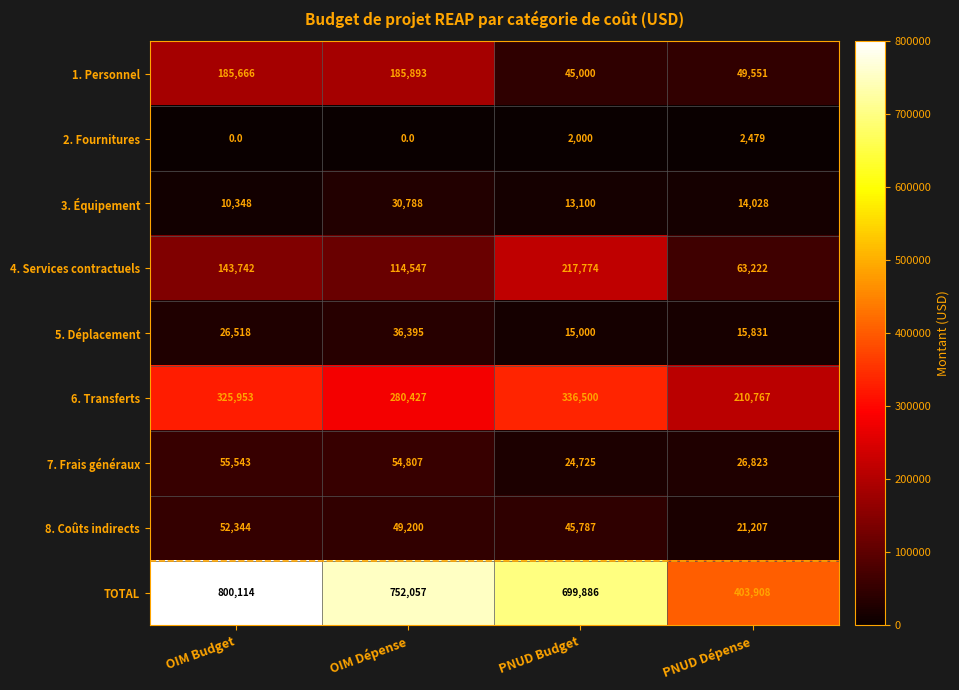

At which label is 5. Déplacement closest to 25697?

OIM Budget